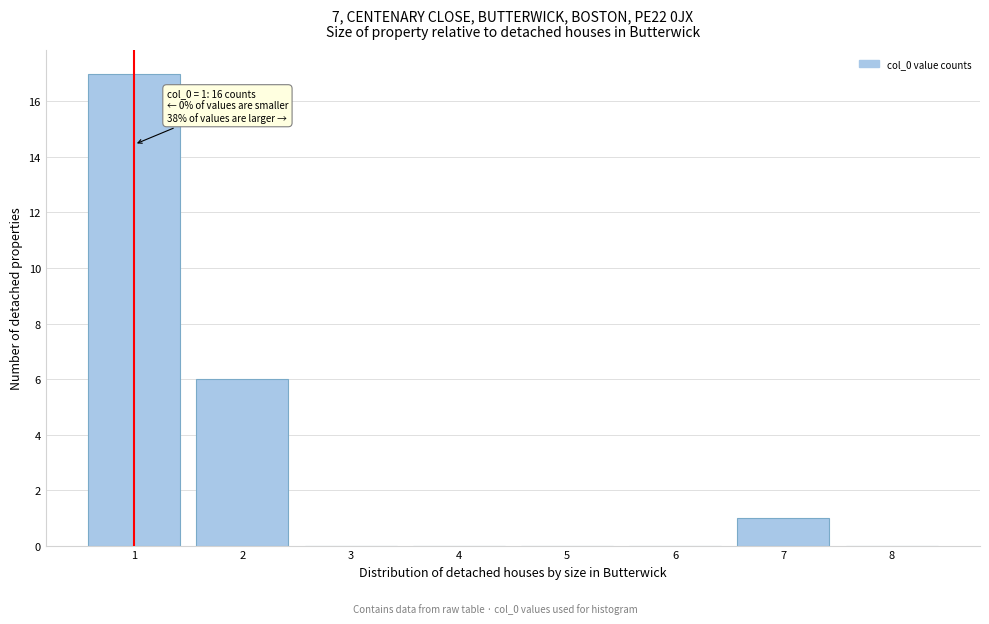

Reading left to right, what are all the values shown in this chart?

1=17	2=6	3=0	4=0	5=0	6=0	7=1	8=0